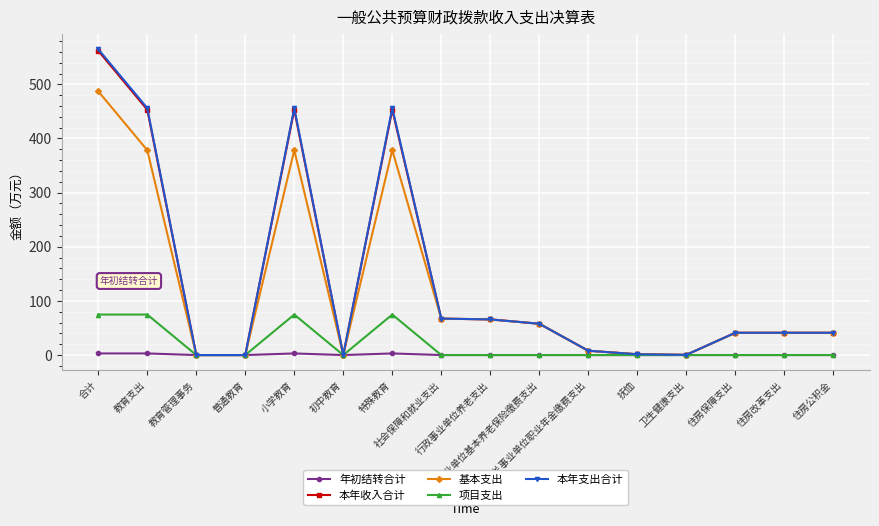

What is the greatest value displayed?

564.8